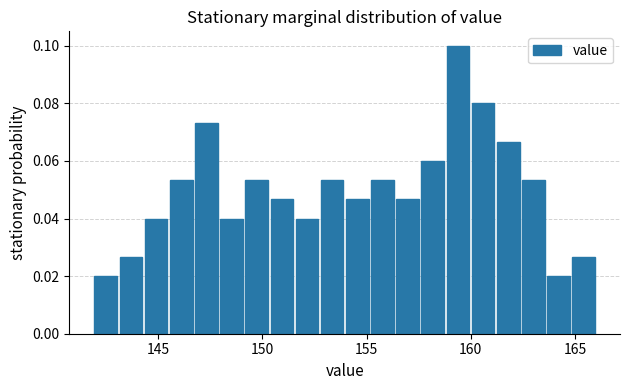

Read against the x-axis, roughly where is the centre of the tallest bar?

159.5